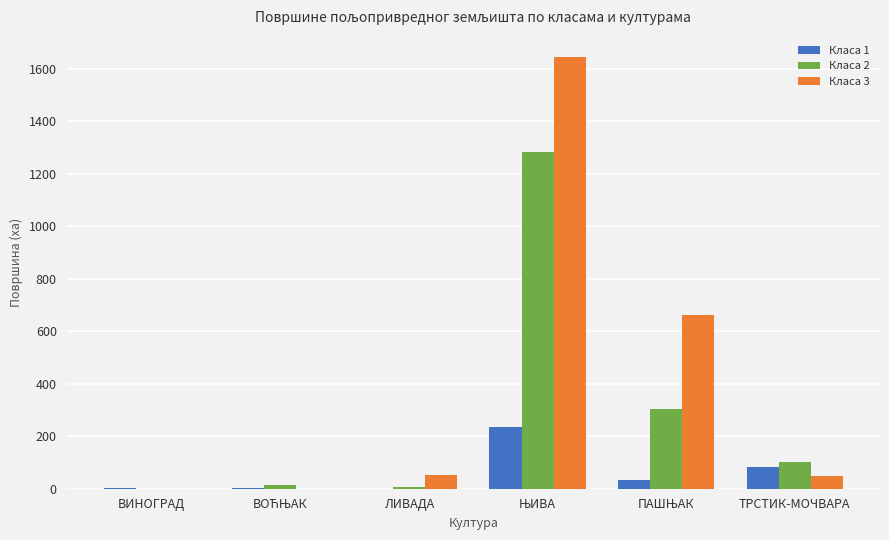

What is the maximum value for Класа 2?

1281.6